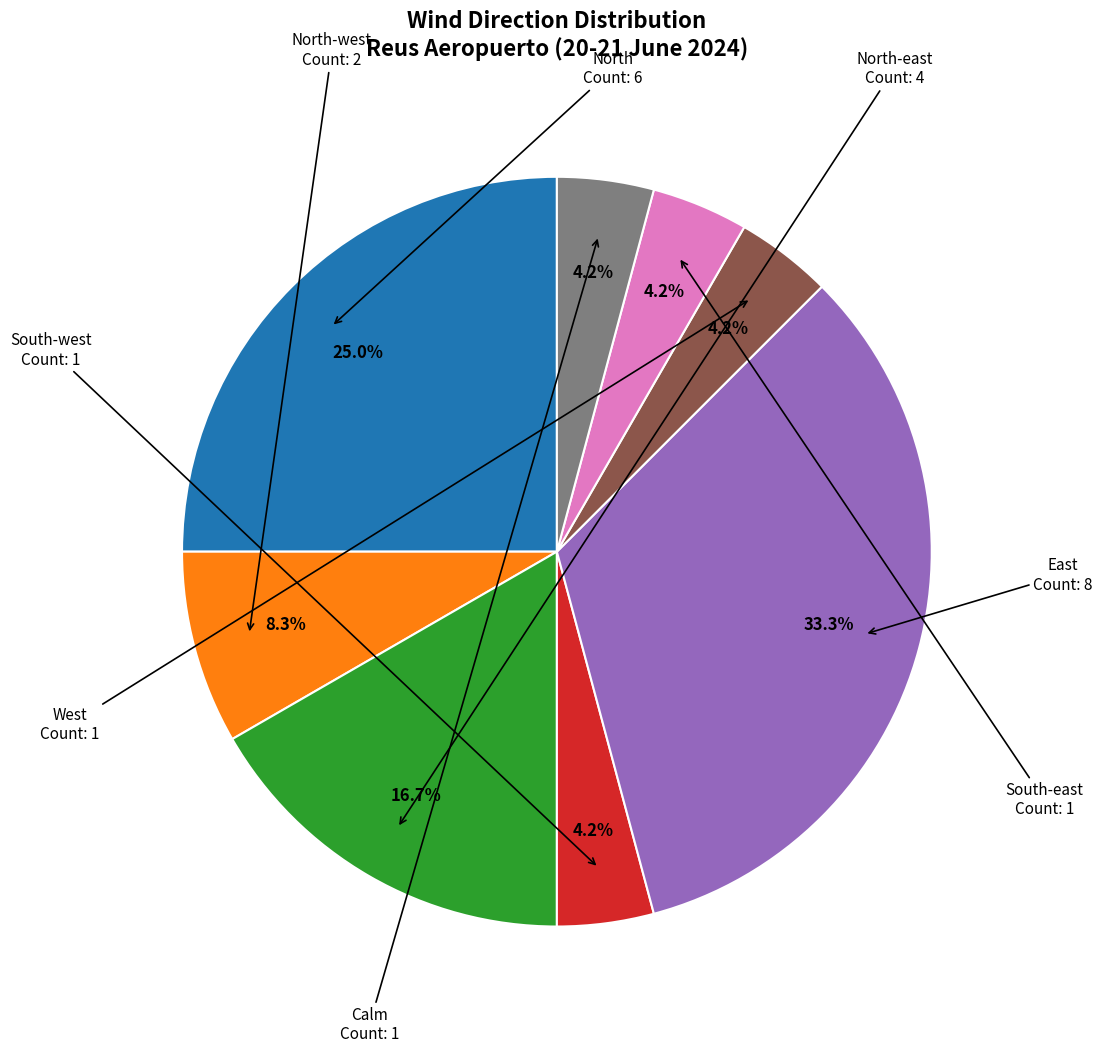

Does any single category account for the majority?

No